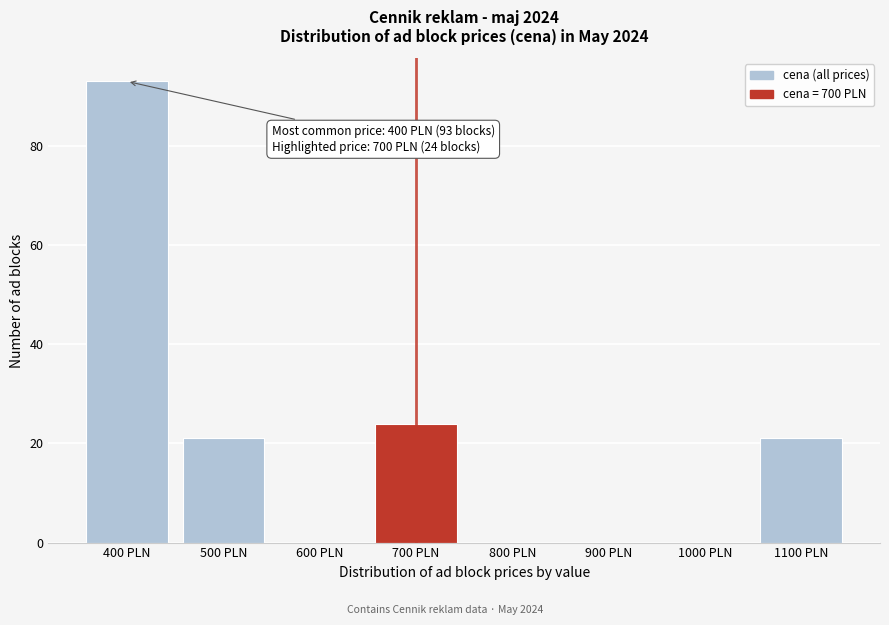

Reading left to right, extract all data points from this chart.

400 PLN=93	500 PLN=21	600 PLN=0	700 PLN=24	800 PLN=0	900 PLN=0	1000 PLN=0	1100 PLN=21